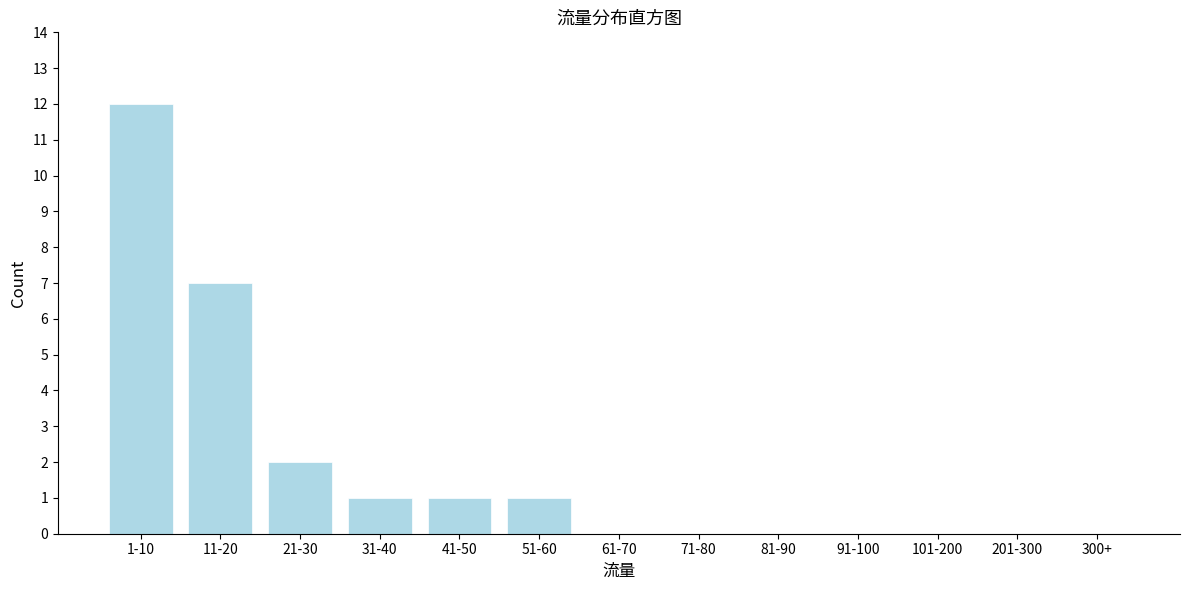

Reading left to right, list all the values displayed in this chart.

1-10=12	11-20=7	21-30=2	31-40=1	41-50=1	51-60=1	61-70=0	71-80=0	81-90=0	91-100=0	101-200=0	201-300=0	300+=0